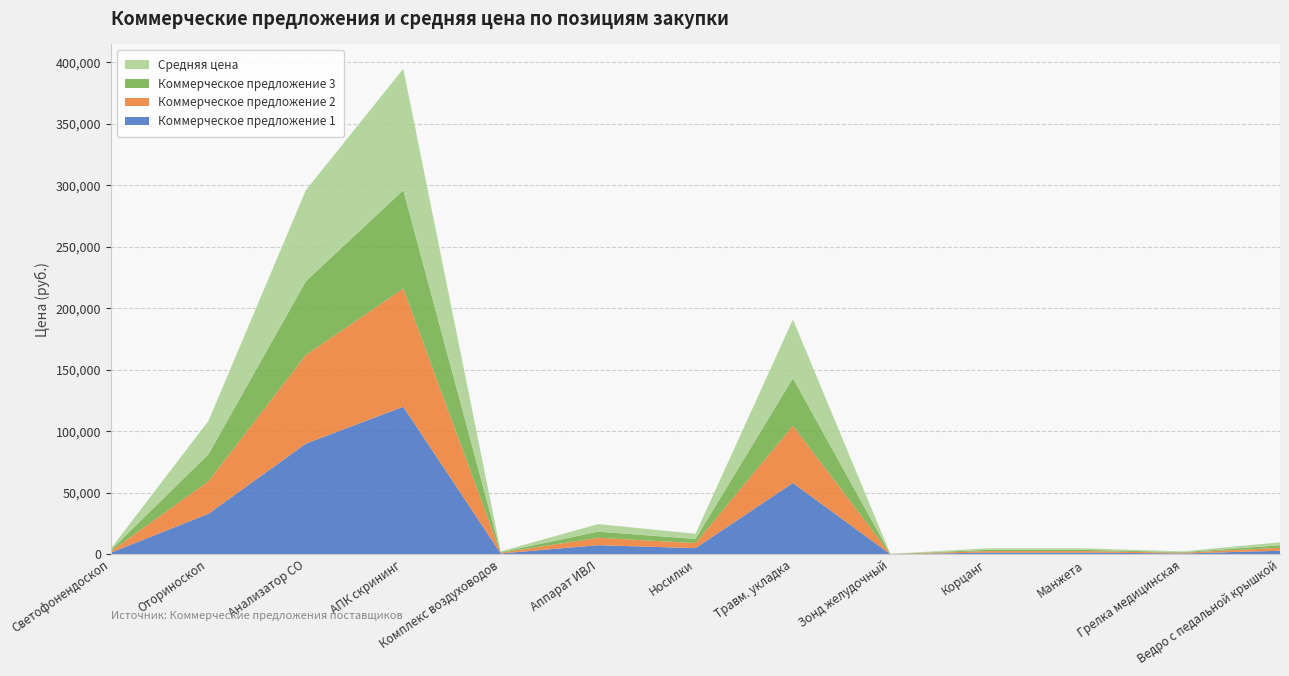

Reading left to right, transcribe all the data shown in this chart.

Коммерческое предложение 1: 1=1500.0	2=33000.0	3=90000.0	4=120000.0	5=750.0	6=7500.0	7=5100.0	8=58050.0	9=150.0	10=1500.0	11=1500.0	12=750.0	13=3000.0
Коммерческое предложение 2: 1=1200.0	2=26400.0	3=72000.0	4=96000.0	5=600.0	6=6000.0	7=4080.0	8=46440.0	9=120.0	10=1200.0	11=1200.0	12=600.0	13=2400.0
Коммерческое предложение 3: 1=1000.0	2=22000.0	3=60000.0	4=80000.0	5=500.0	6=5000.0	7=3400.0	8=38700.0	9=100.0	10=1000.0	11=1000.0	12=500.0	13=2000.0
Средняя цена: 1=1233.3	2=27133.3	3=74000.0	4=98666.7	5=616.7	6=6166.7	7=4193.3	8=47730.0	9=123.3	10=1233.3	11=1233.3	12=616.7	13=2466.7